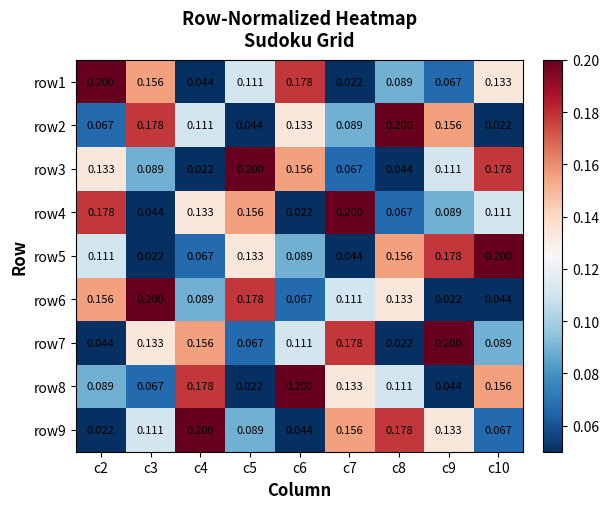

Is the value of row8 at c2 greater than the value of row4 at c4?

No